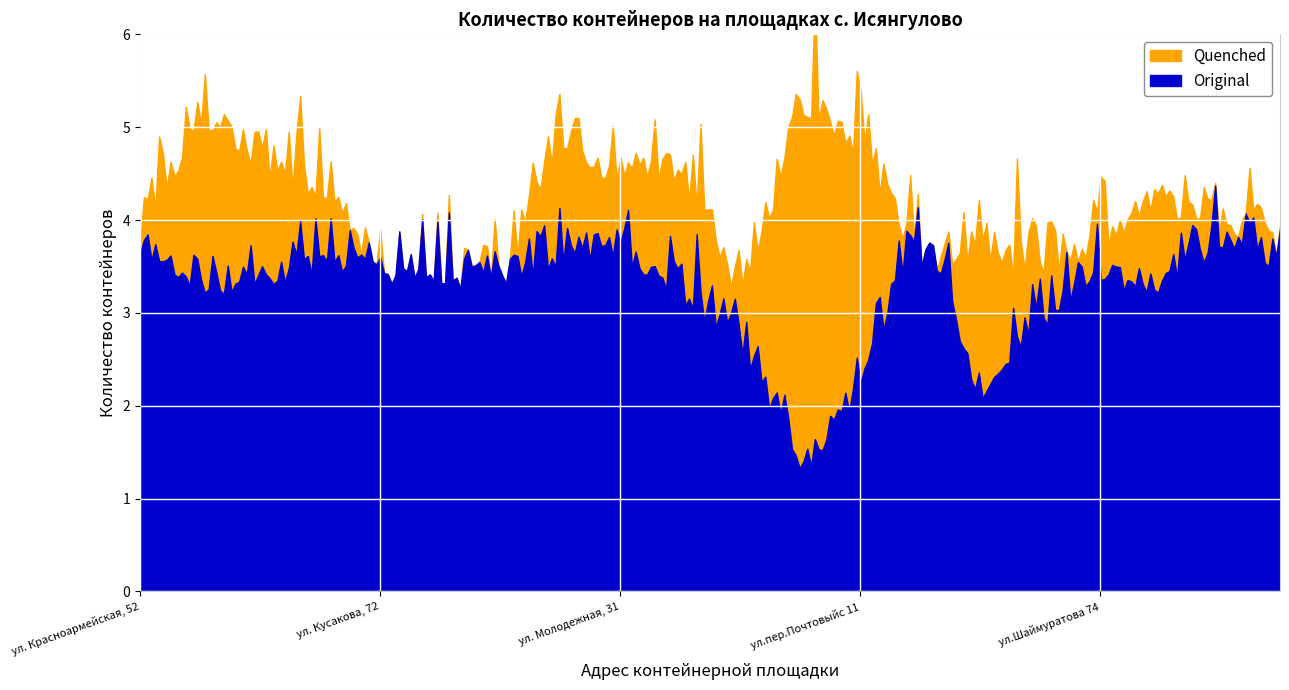

The value of Original at ул. Красноармейская, 27 is 3. True or false?

True